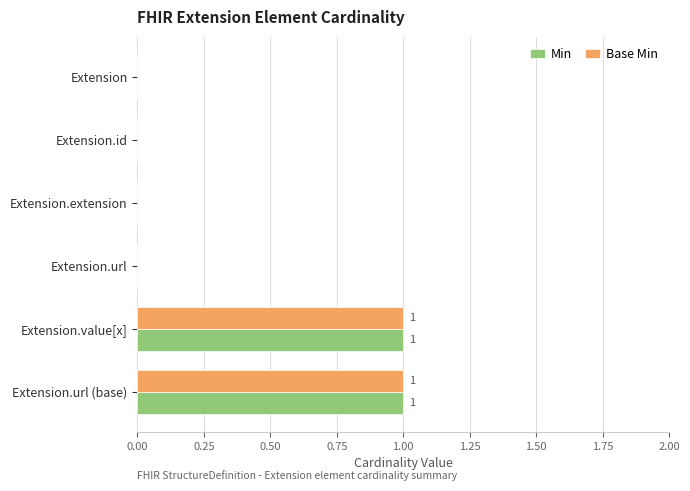

How many categories are shown in the chart?

6